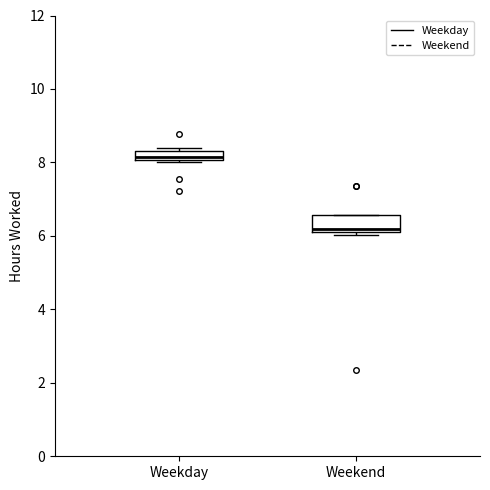

Where is the lower edge of the box for Weekend on the y-axis? The values are not printed on the chart, so give them approximately, as read against the axis.

6.2